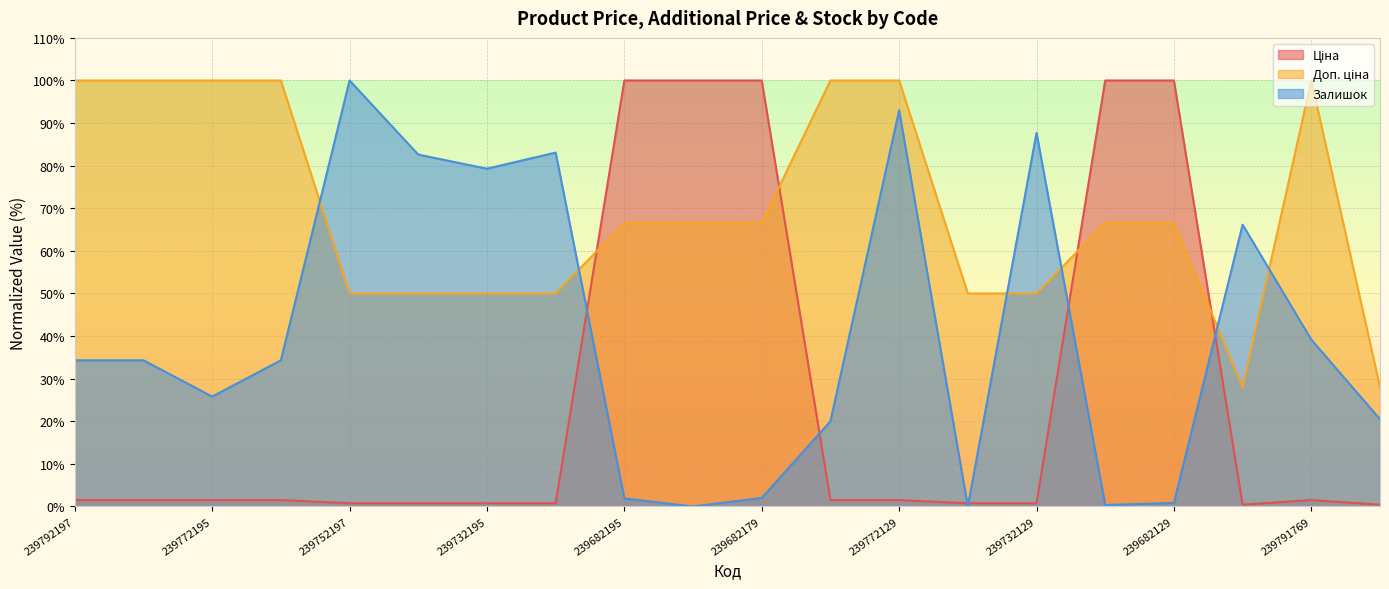

Which category has the highest value across all series?

239682195